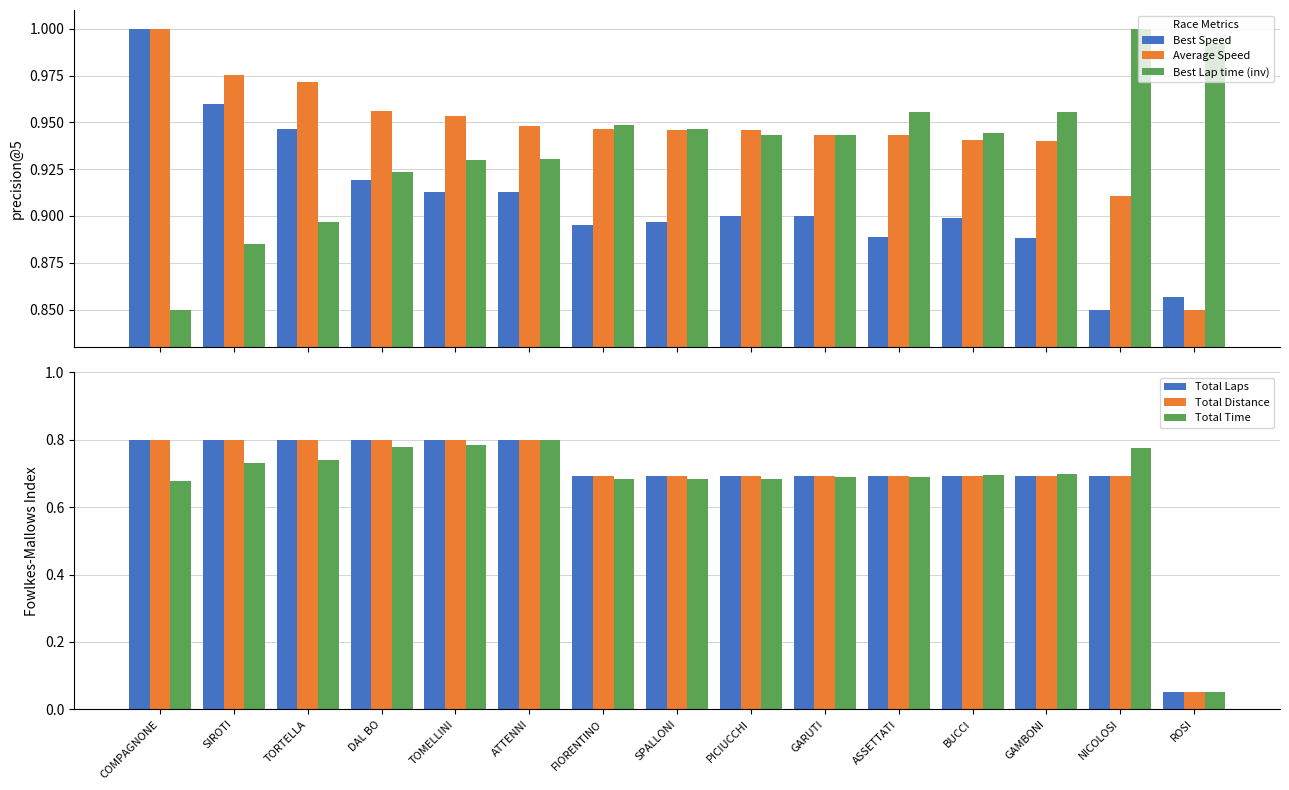

What is the total value across all series at COMPAGNONE?

5.1